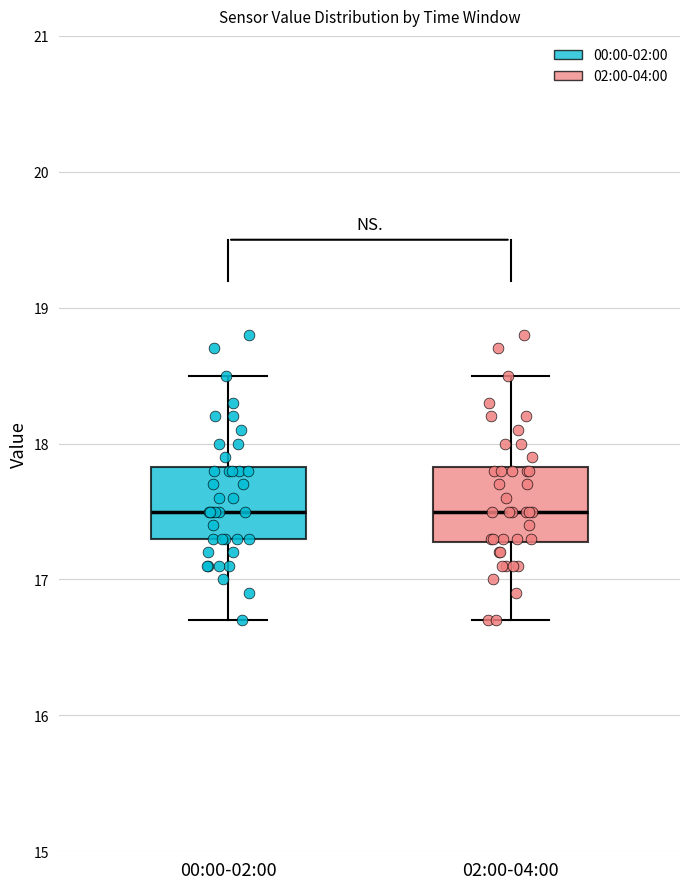

Reading left to right, read every box against the y-axis: the position of its median line, the range the box covers, and the ends of its whiskers. The values are not printed on the chart, so give them approximately, as read against the axis.

00:00-02:00: median 17.5, box 17.3 to 17.8, whiskers 16.7 to 18.5
02:00-04:00: median 17.5, box 17.3 to 17.8, whiskers 16.7 to 18.5